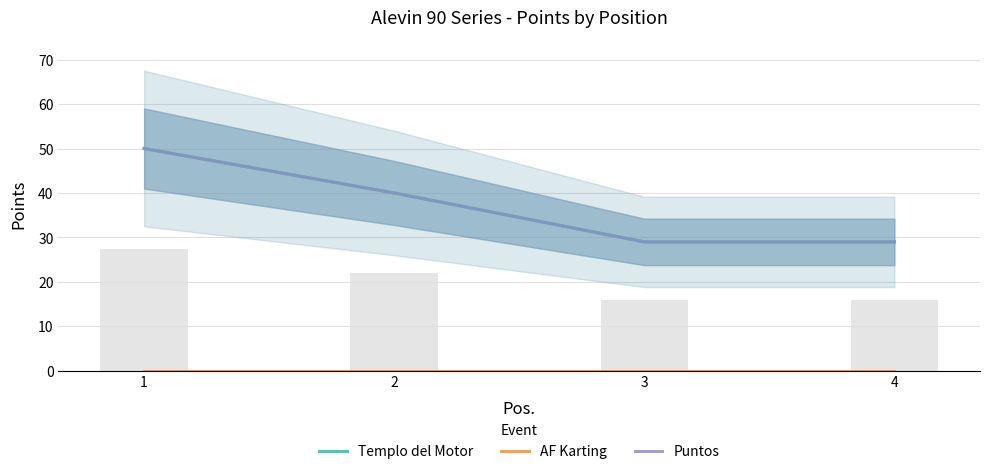

True or false: Puntos has a value of 29 at 4.

True